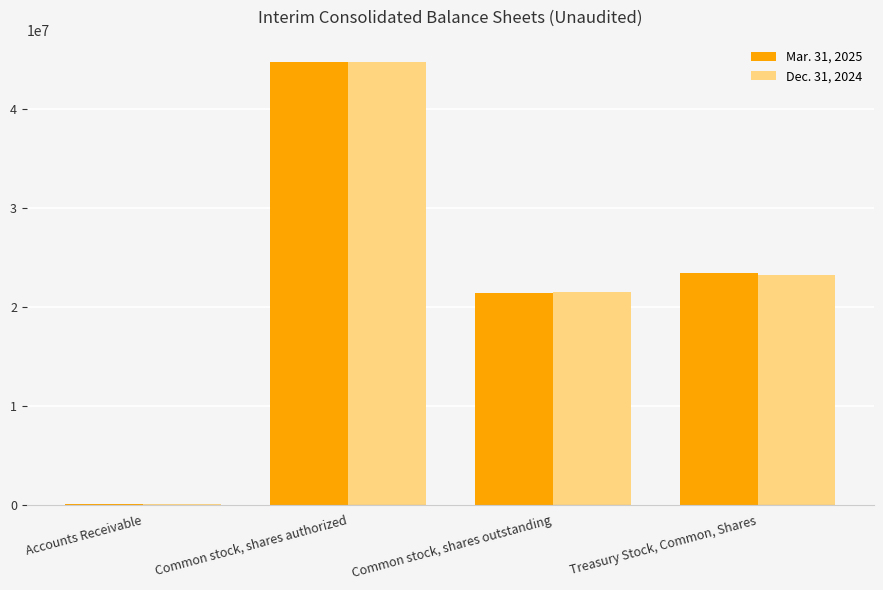

Is it true that Mar. 31, 2025 equals 21357370 at Common stock, shares outstanding?

True